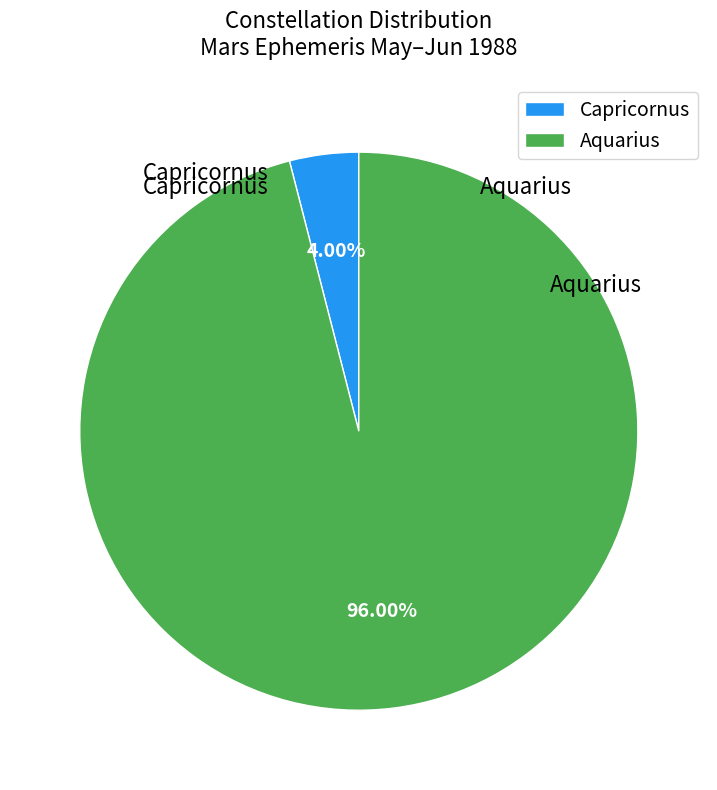

How many segments does this pie chart have?

2